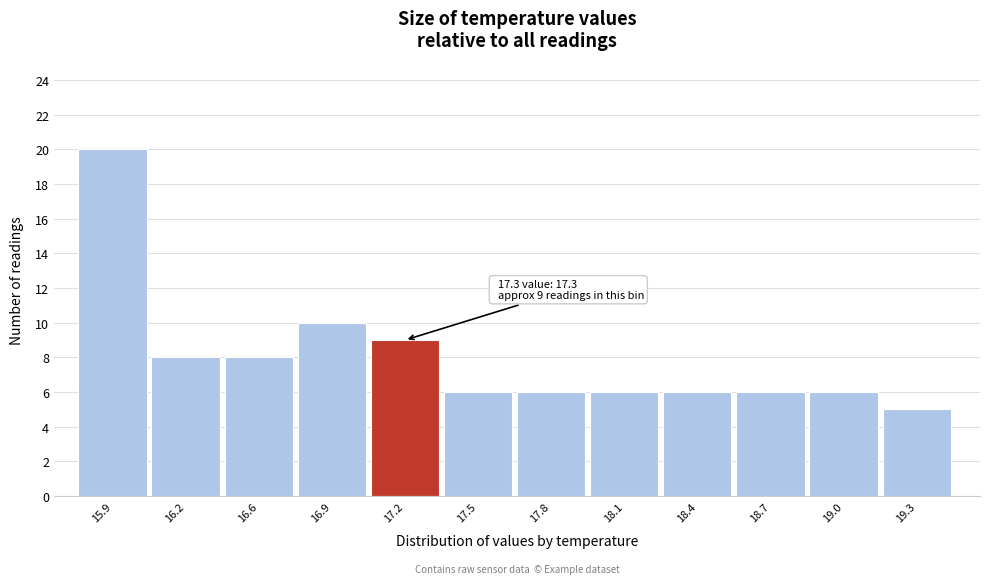

Reading right to left, what are all the values shown in this chart?

5	6	6	6	6	6	6	9	10	8	8	20